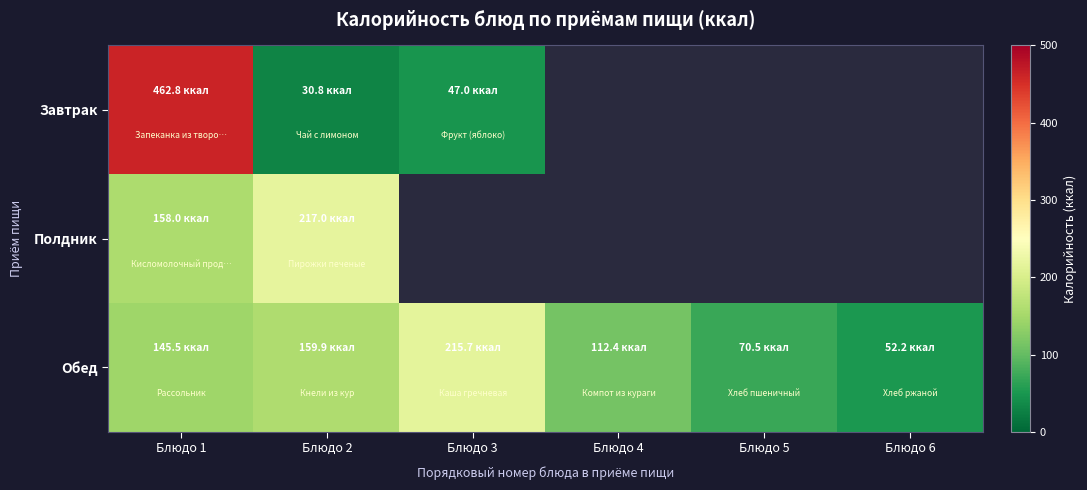

What is the difference between the maximum and minimum values in the Полдник series?

59.0